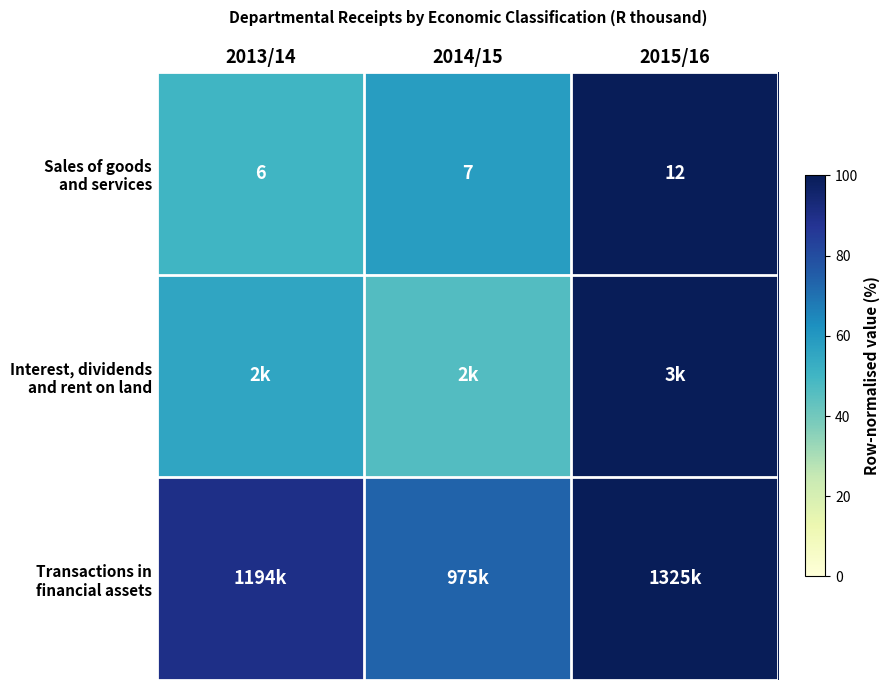

At which label does Interest, dividends and rent on land first exceed 55?

2013/14